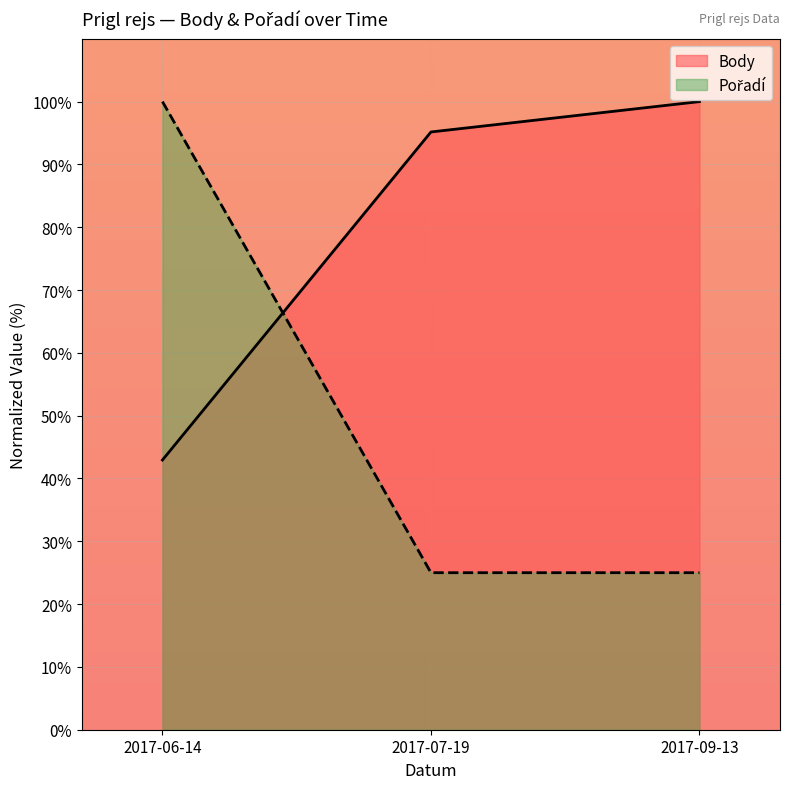

What is the value of the Body point at the 2nd from the left?

95.2